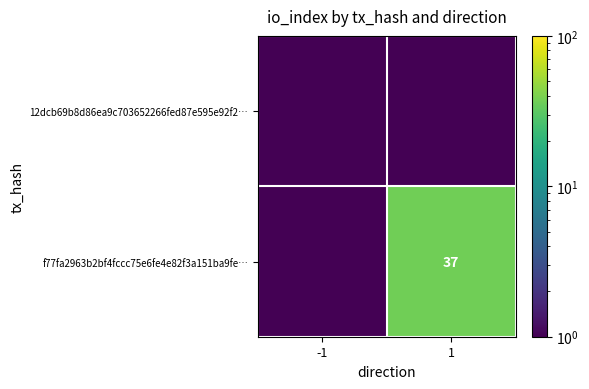

Which has a higher value, 1 or -1?

1